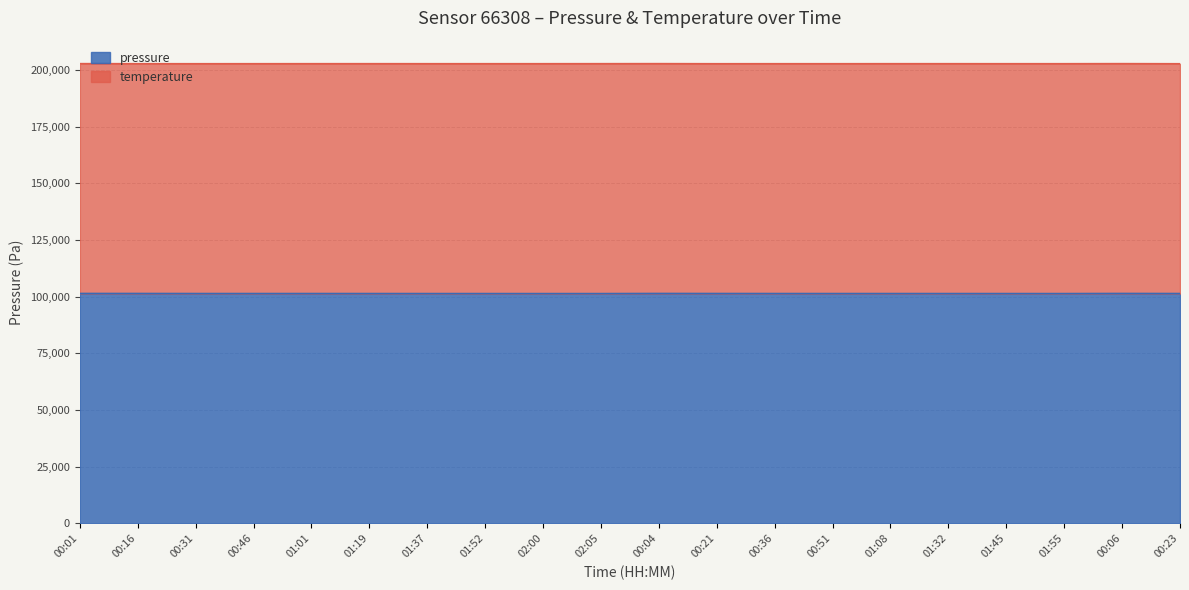

True or false: the data shows 42894.1 at 01:32.

False